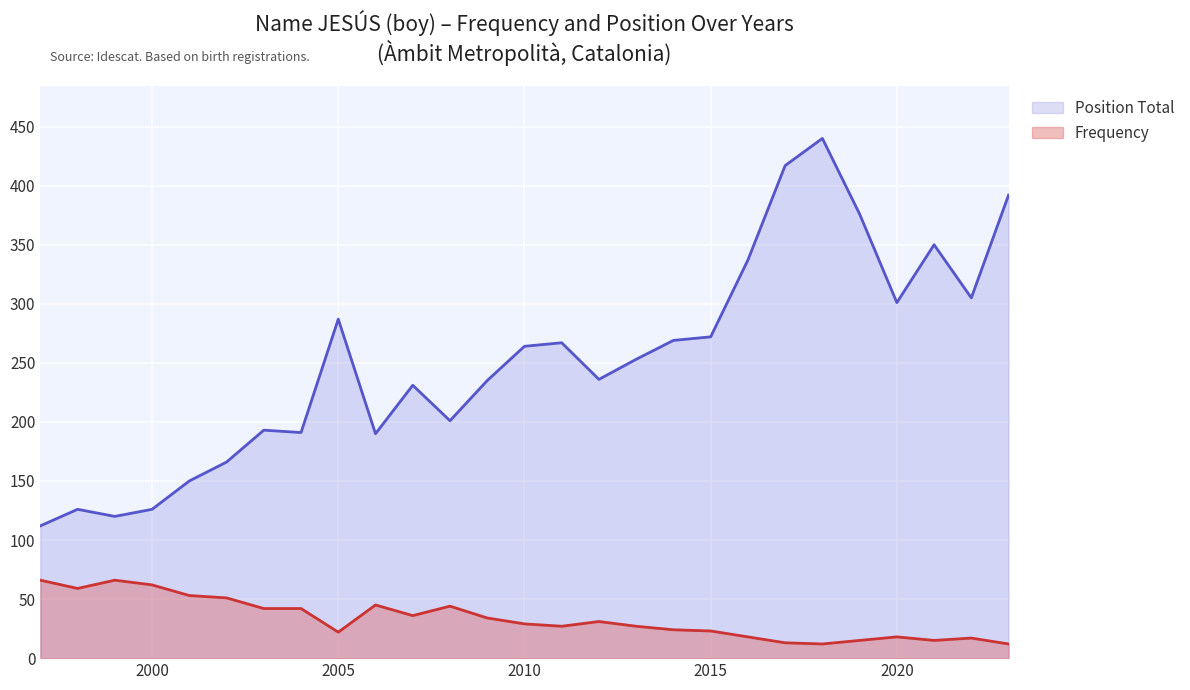

The value of Frequency at 1999 is 66. True or false?

True